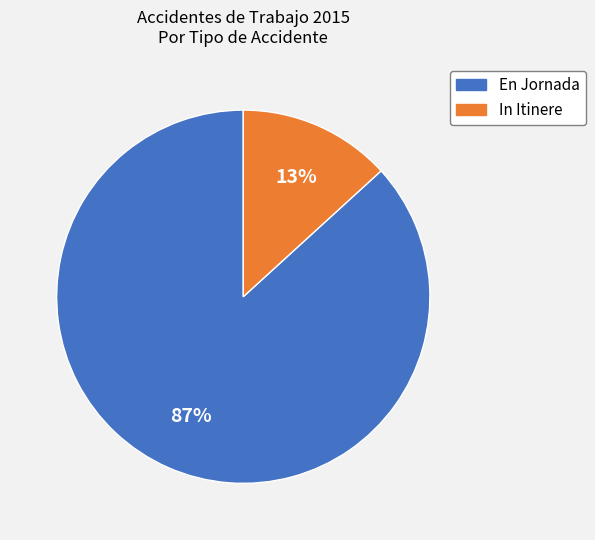

How many segments does this pie chart have?

2